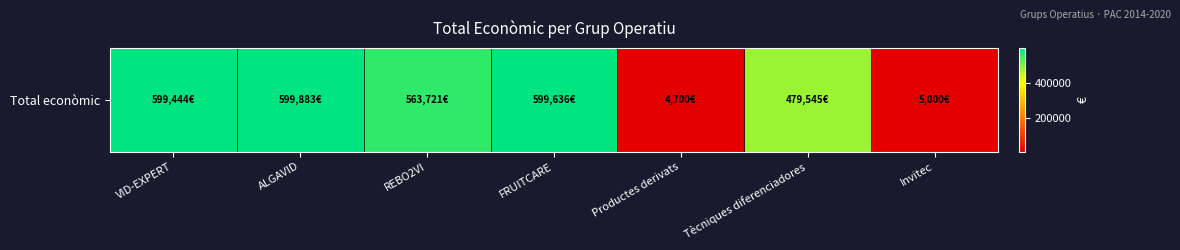

What is the difference between the maximum and minimum values?

595183